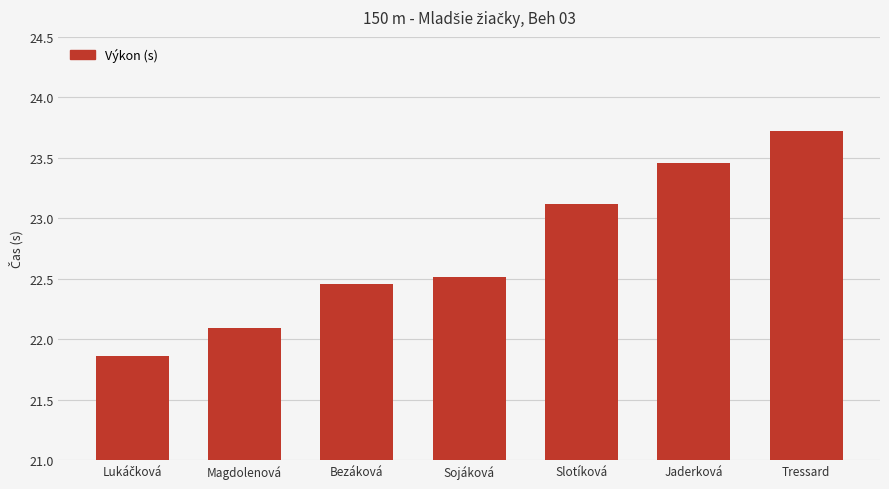

How many bars are there in total?

7